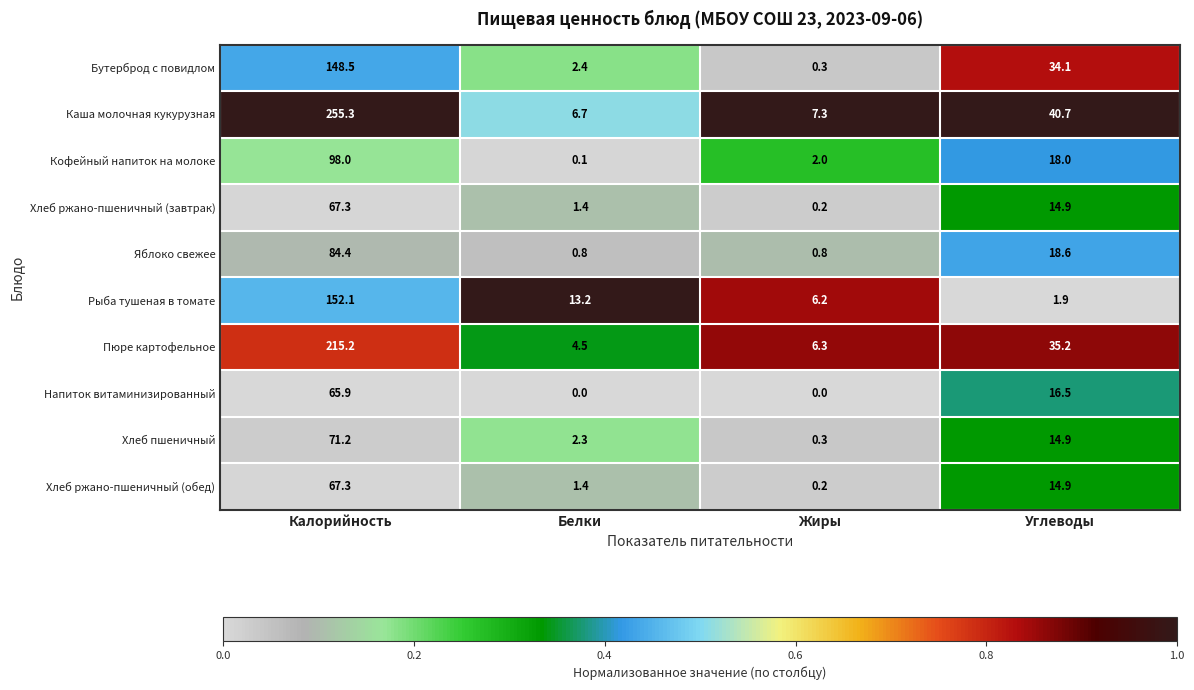

How many series are shown in this chart?

10